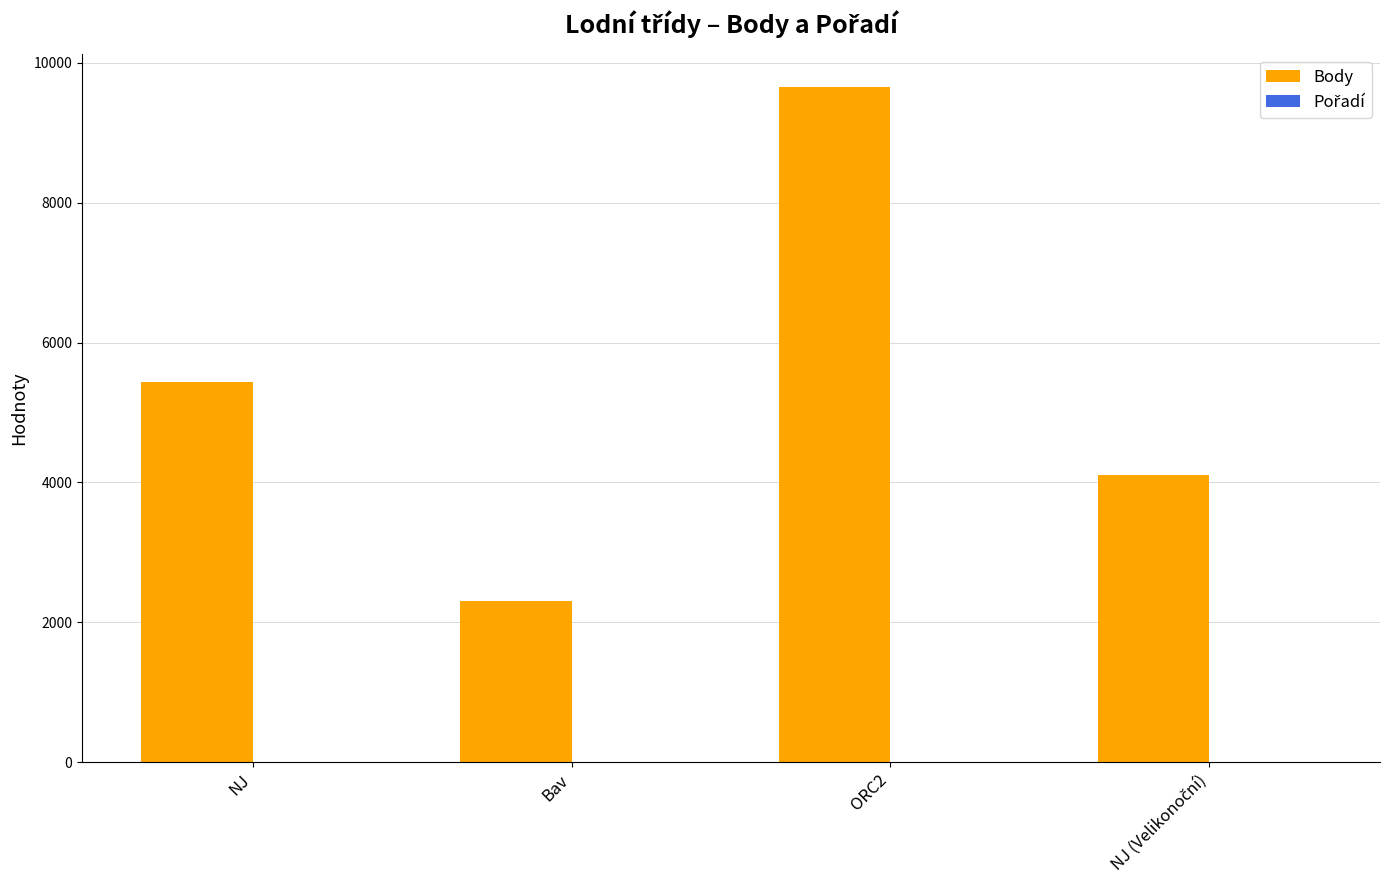

What is the sum of the Body values at Bav and NJ?

7750